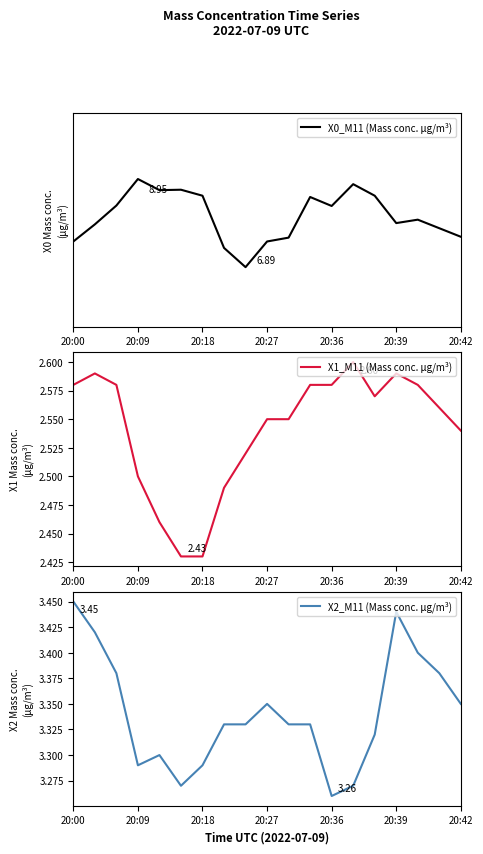

Is it true that X1_M11 (Mass conc. μg/m³) equals 2.6 at 20:36?

True